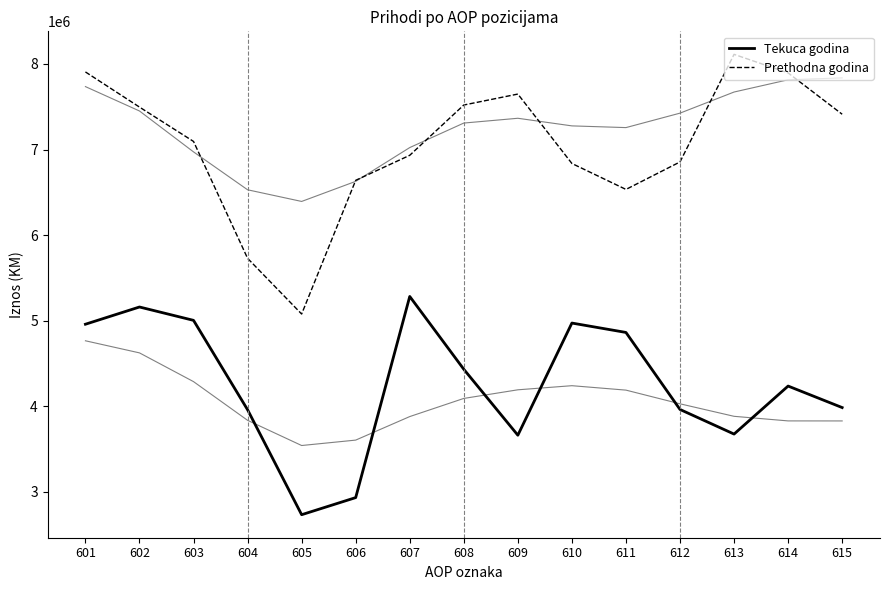

What is the difference between the highest and lowest values at 614?

3661629.5